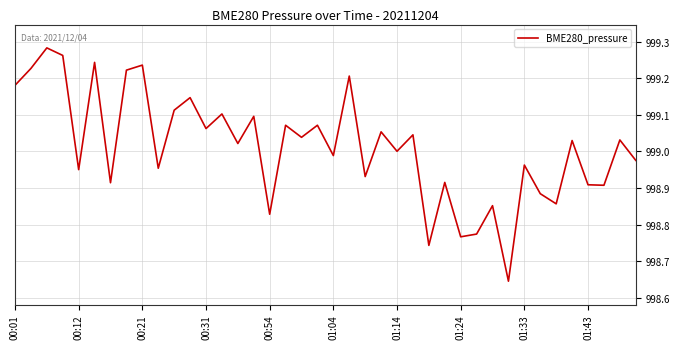

What is the difference between the maximum and minimum values?

0.6